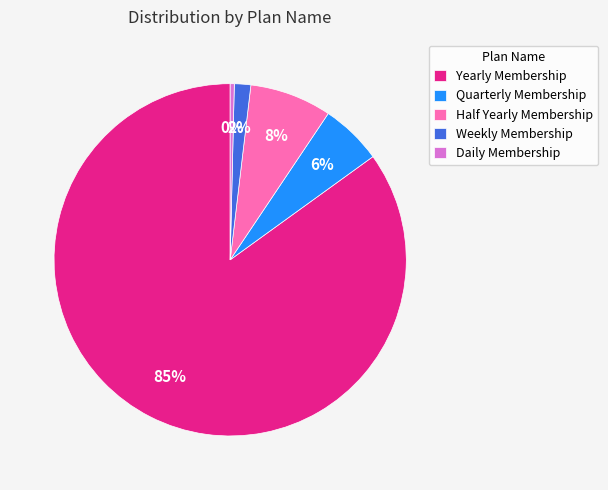

What is the largest slice in the pie chart?

Yearly Membership